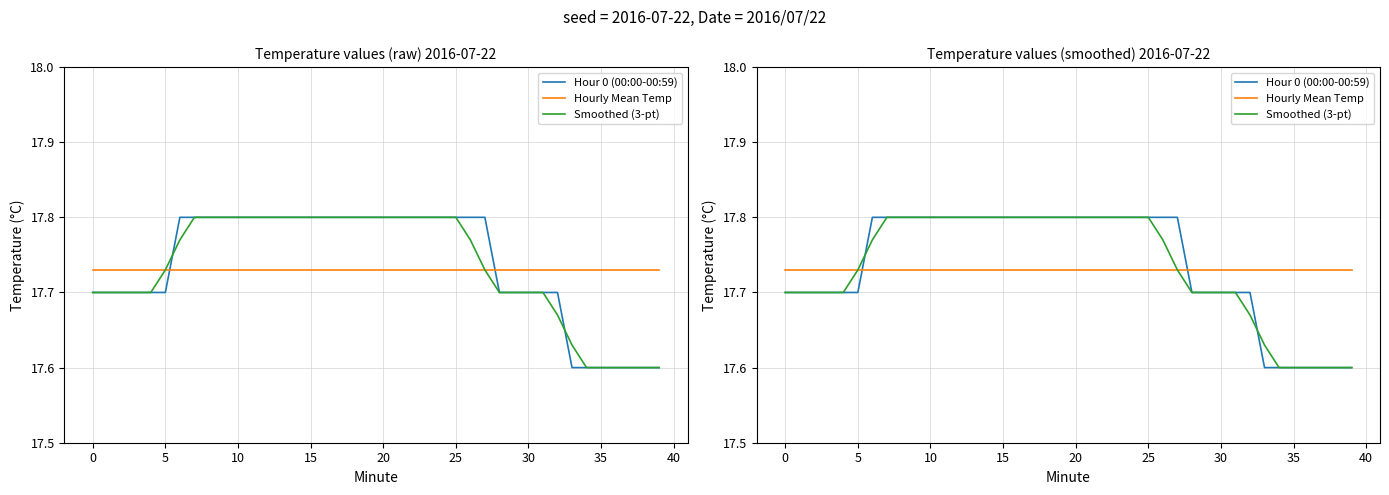

Which series has the widest spread of values?

Hour 0 (00:00-00:59)